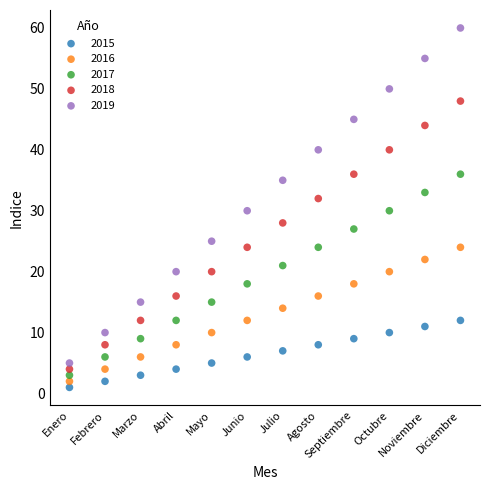

What are all the series names shown in the legend?

2015, 2016, 2017, 2018, 2019